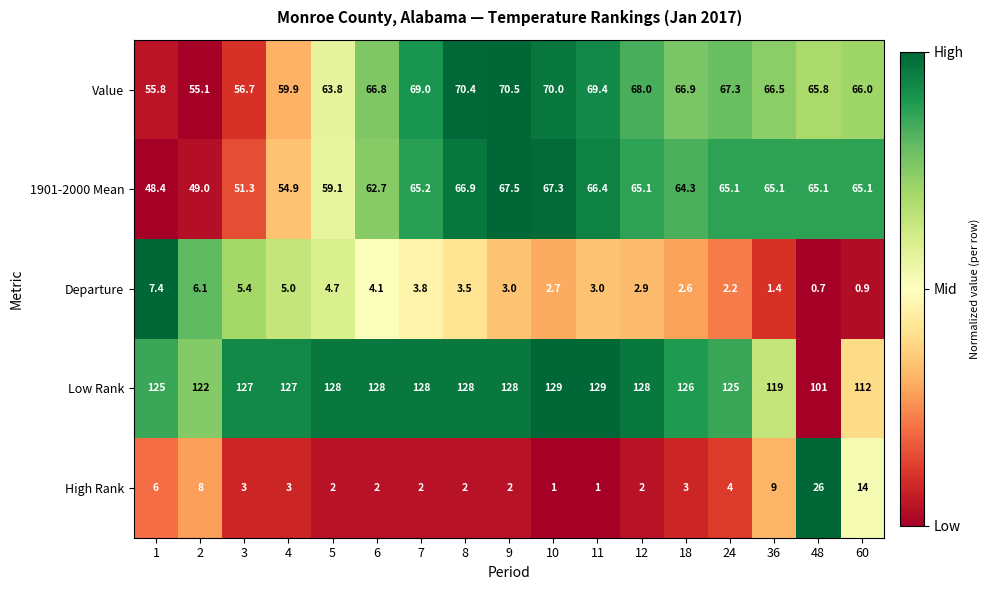

Which label corresponds to the smallest value in the chart?

48